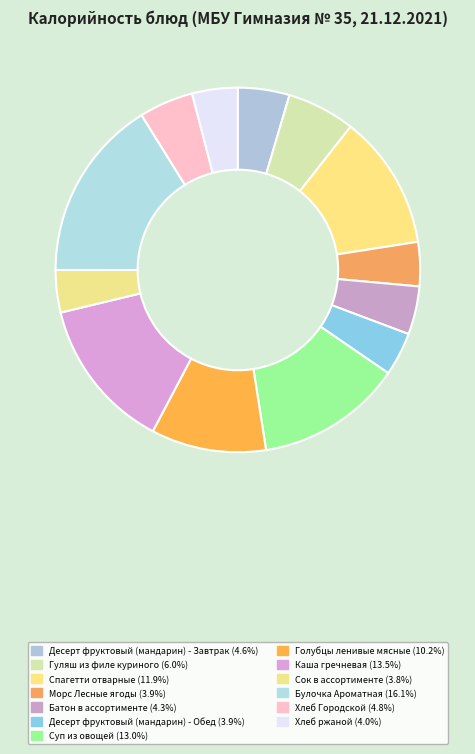

To the nearest percent, what portion does Суп из овощей represent?

13%